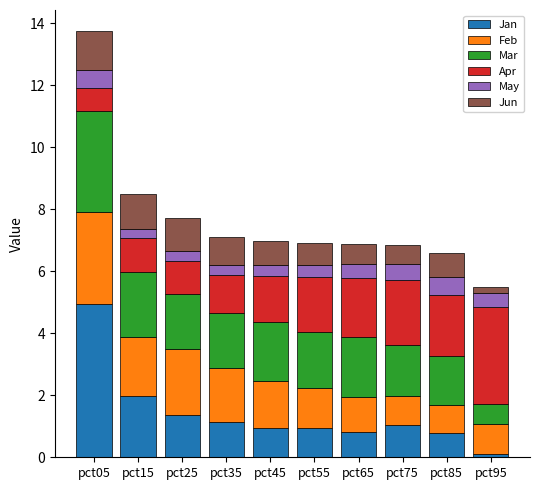

Does the chart contain stacked bars?

Yes